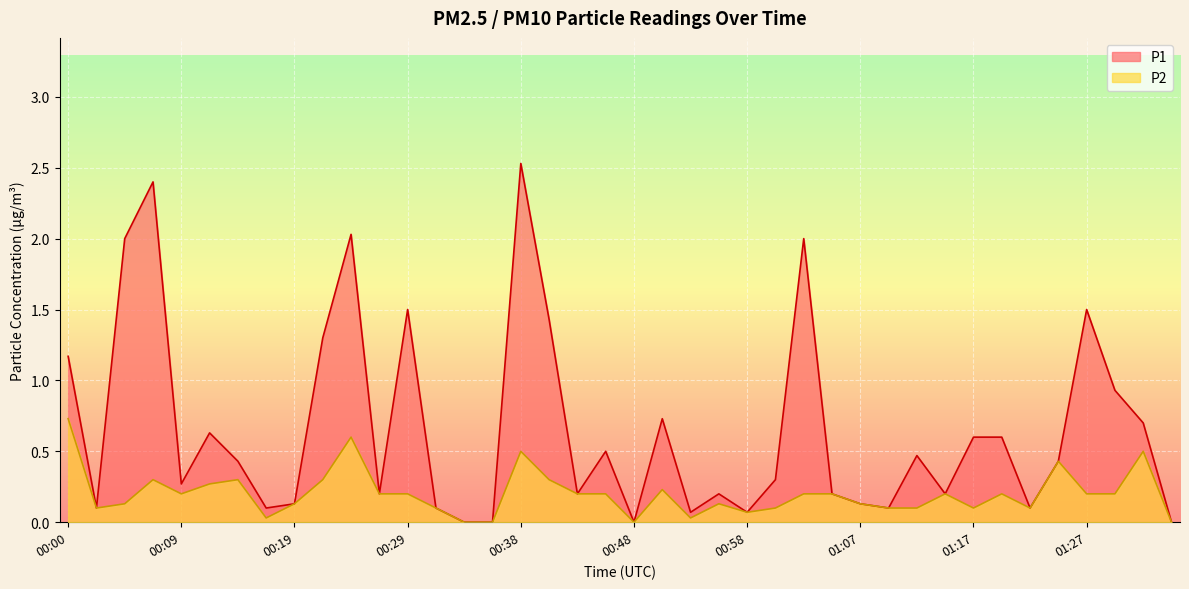

Where is the first local minimum for P1?

00:02